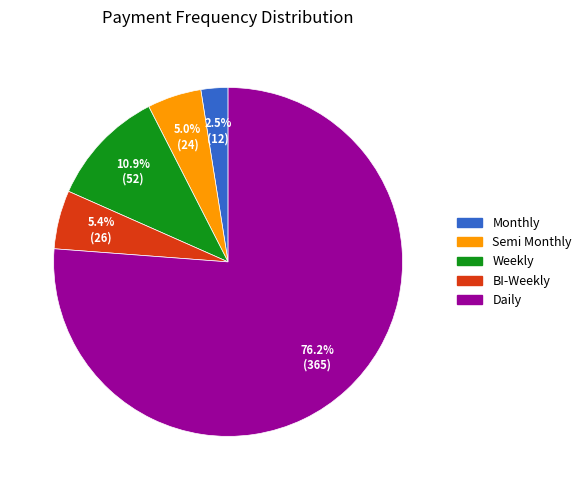

How much of the chart is everything except Daily?

23.8%